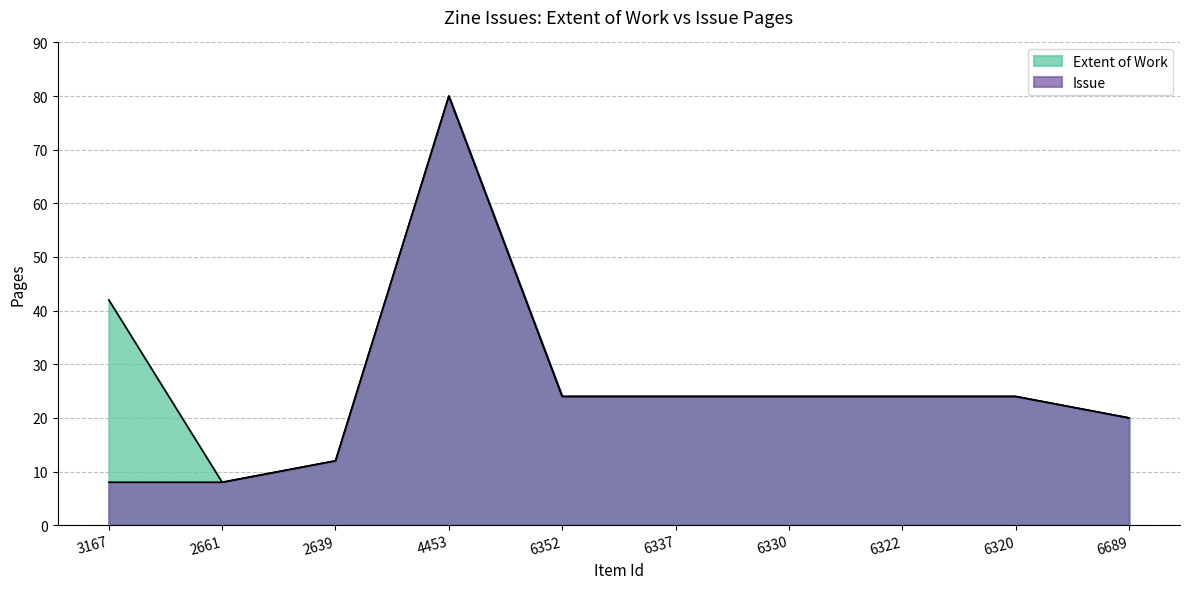

Rank the series by their average value, from lowest to highest.

Issue, Extent of Work